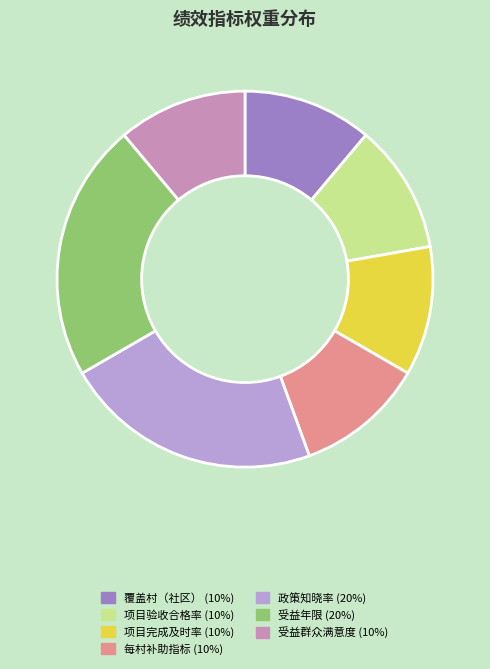

Is there a majority slice in this chart?

No